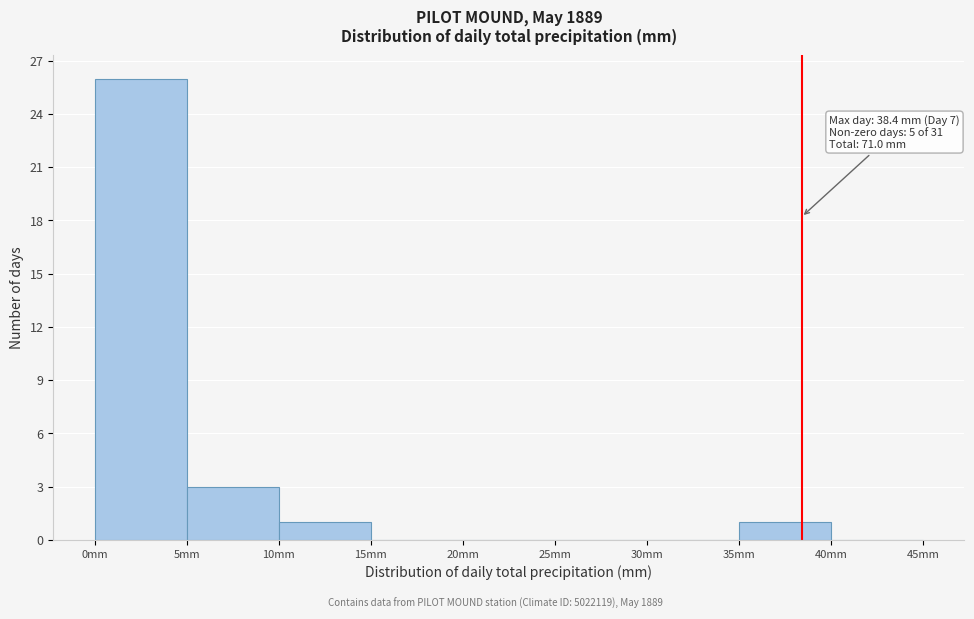

Over which range of the x-axis is the bar tallest?

0 to 5